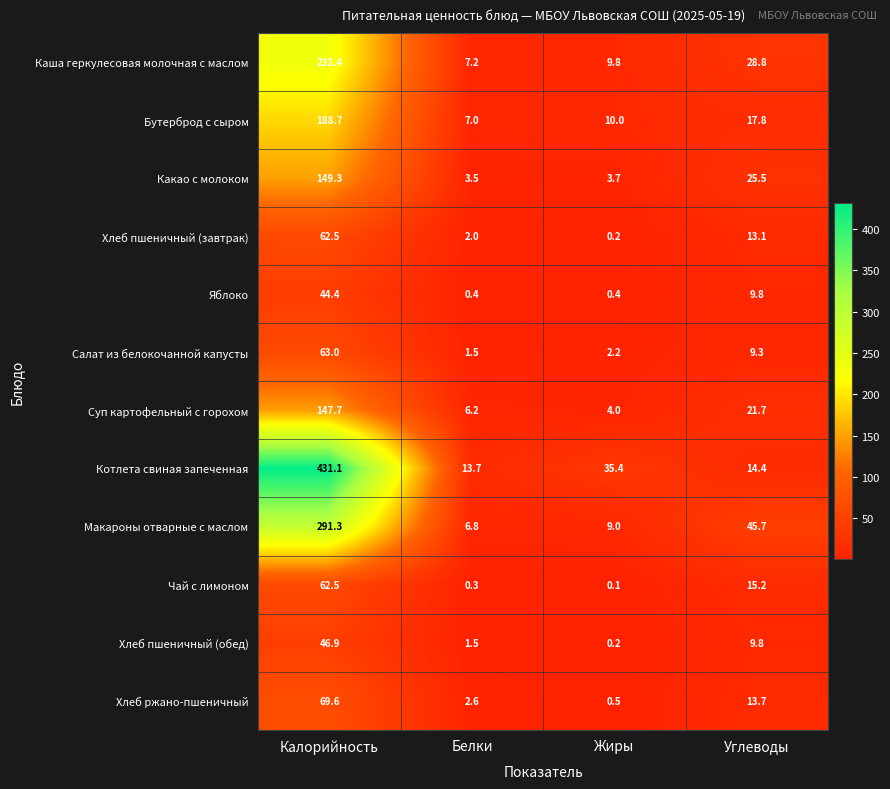

What is the spread (max minus min) of values at Углеводы?

36.4